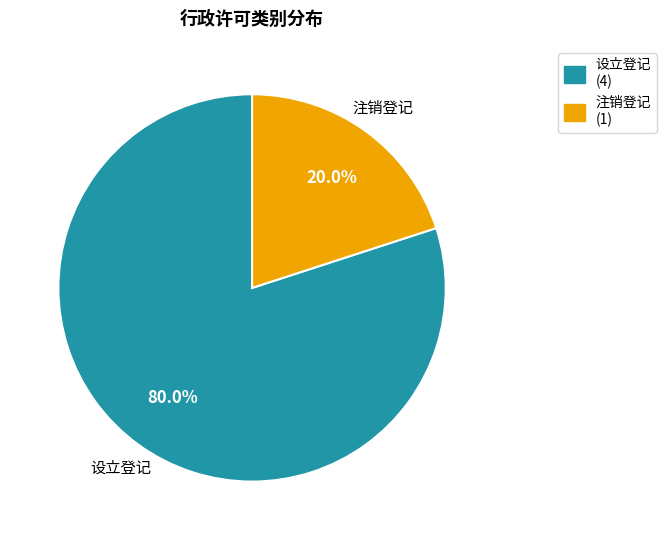

To the nearest percent, what portion does 设立登记 represent?

80%